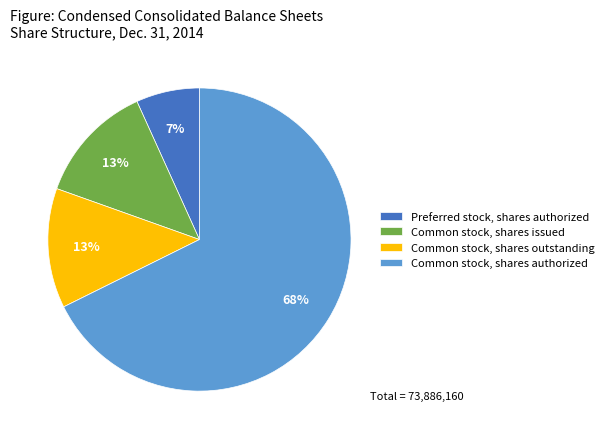

Which slice is the largest?

Common stock, shares authorized